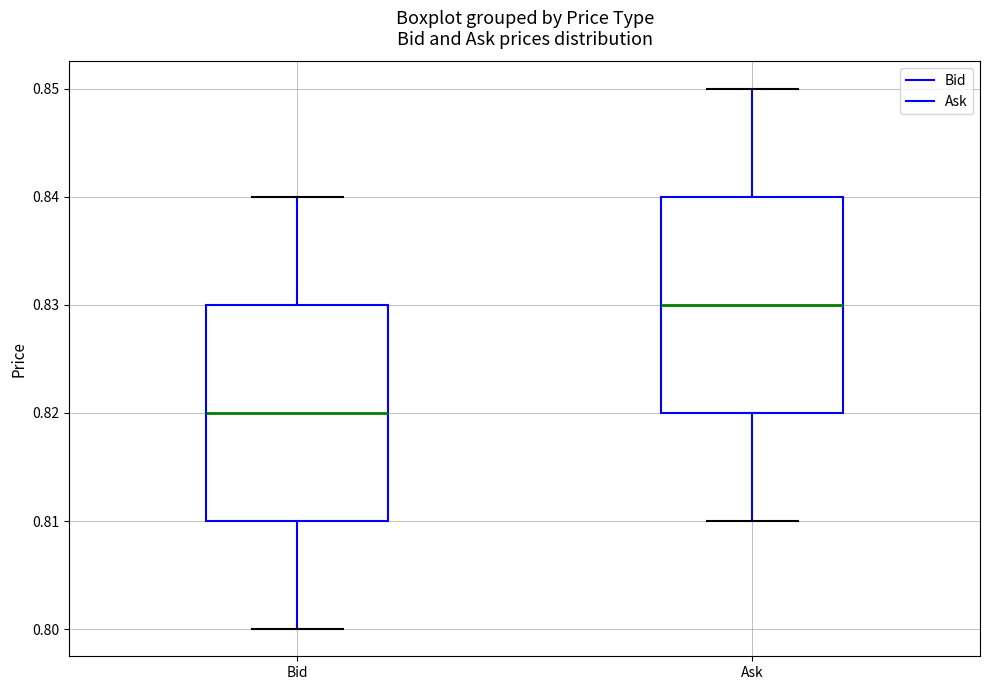

Where does the median line of the box for Bid sit on the y-axis? The values are not printed on the chart, so give them approximately, as read against the axis.

0.82